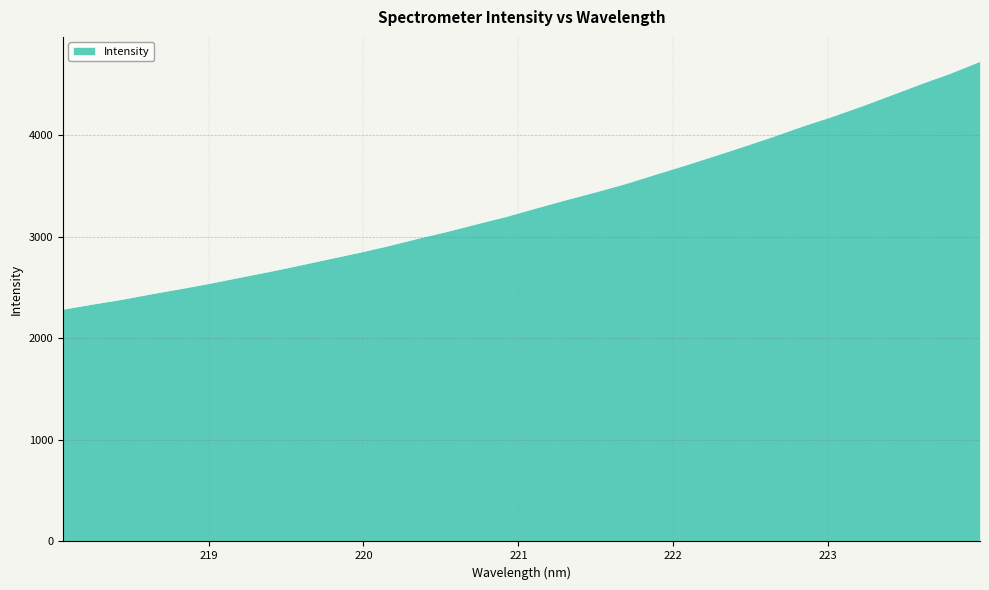

At which label does the data first exceed 3290?

221.1174